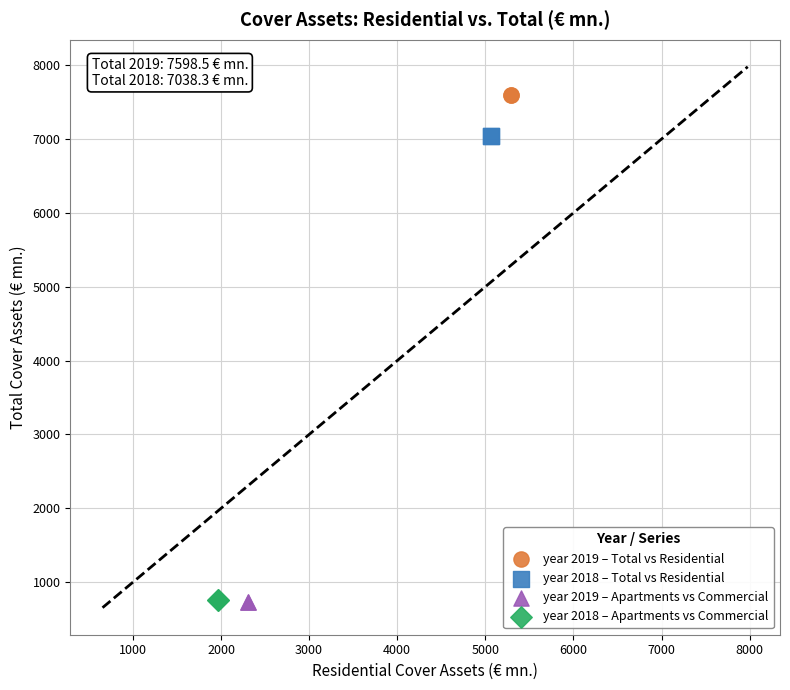

Which series contains the highest Y value?

year 2019 – Total vs Residential